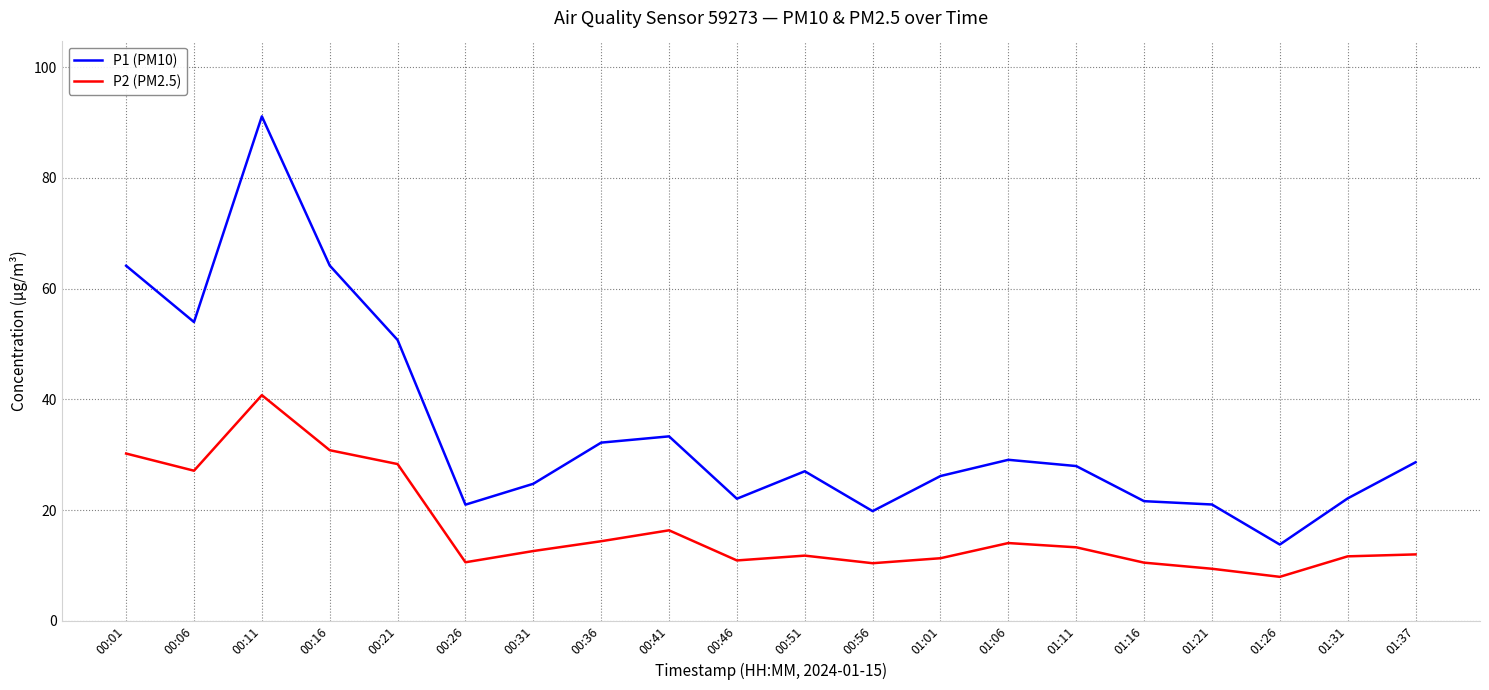

Where does the P1 (PM10) series first go above 27?

00:01